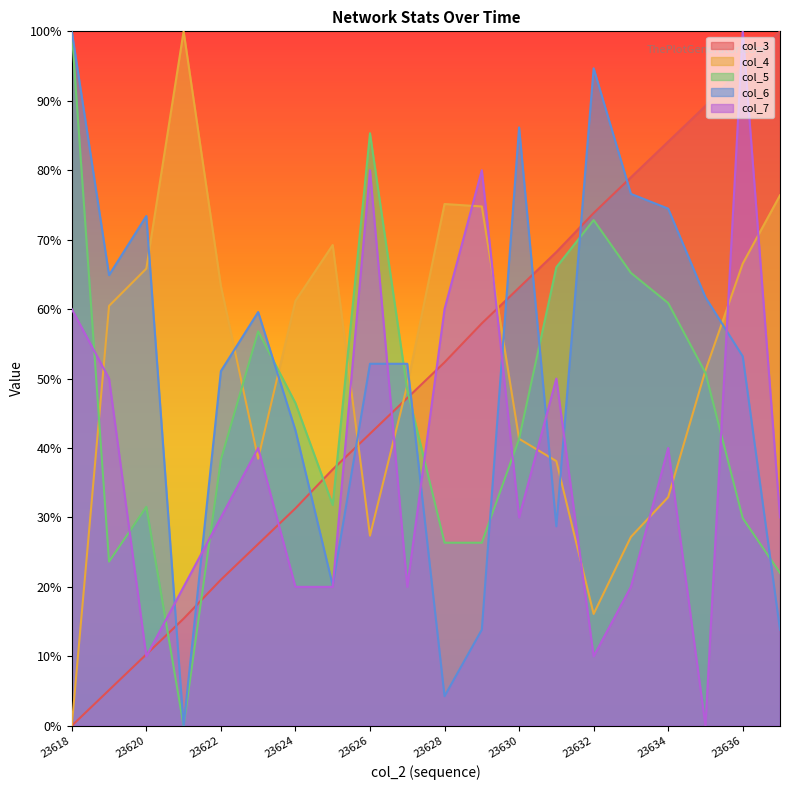

How many values in the col_4 series exceed 60?

10